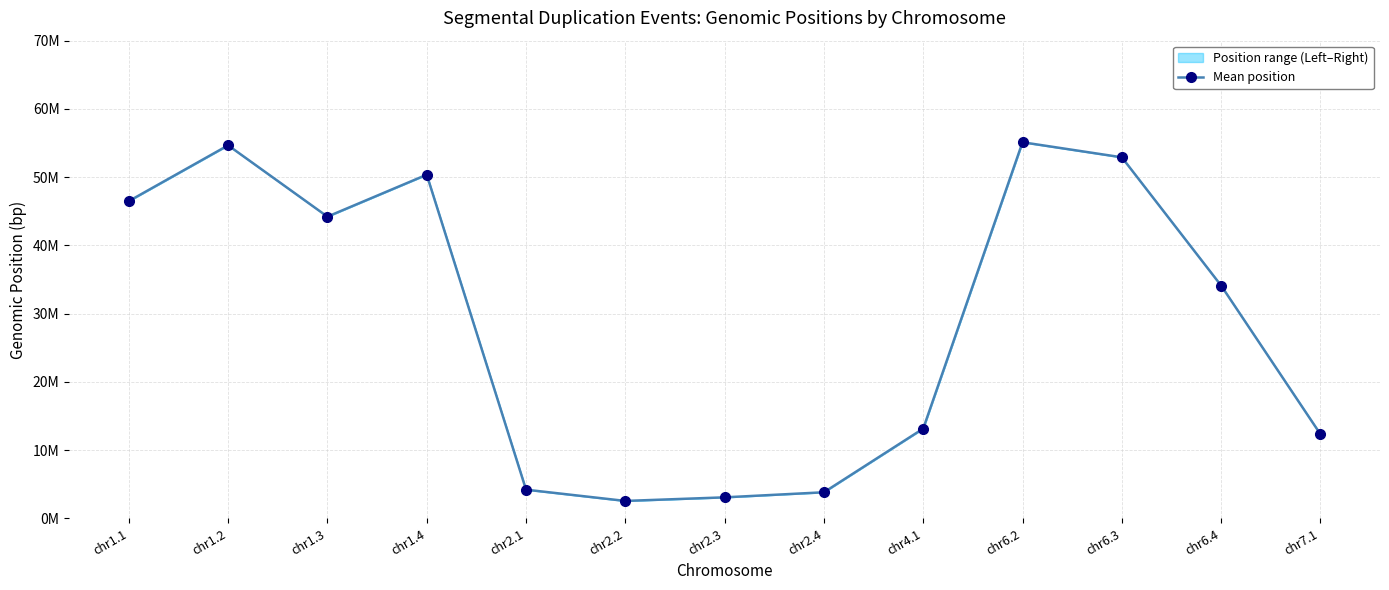

Approximately how many times larger is the value at chr2.1 compared to chr6.4?

0.1